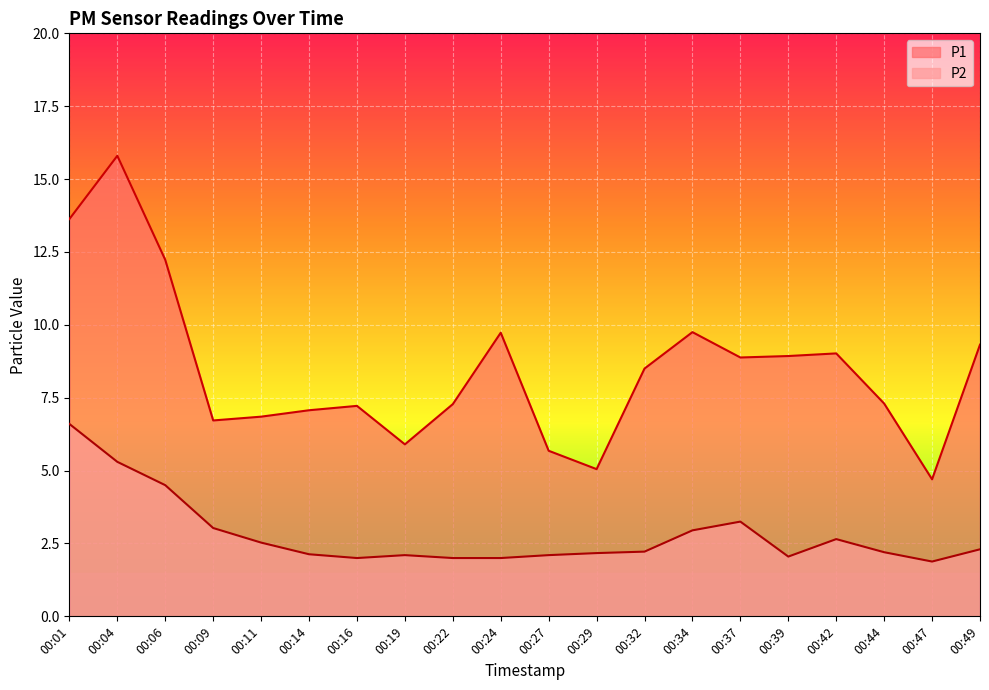

What is the greatest value displayed?

15.8